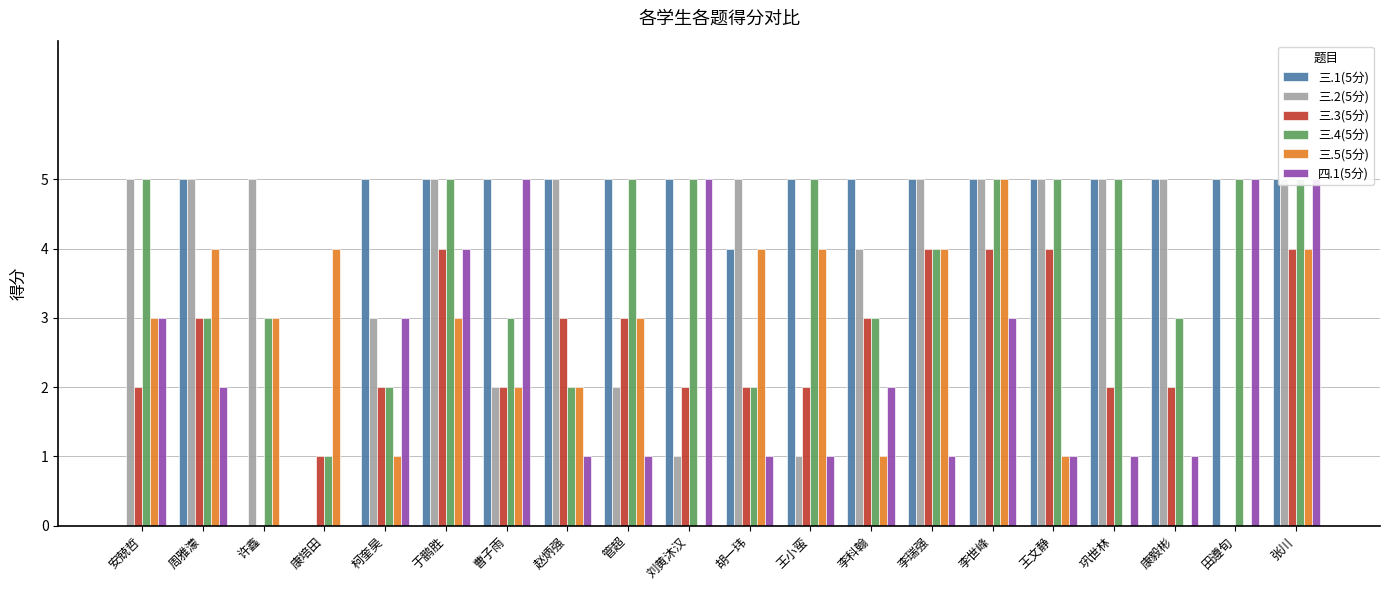

Is it true that 四.1(5分) equals 3 at 柯奎昊?

True